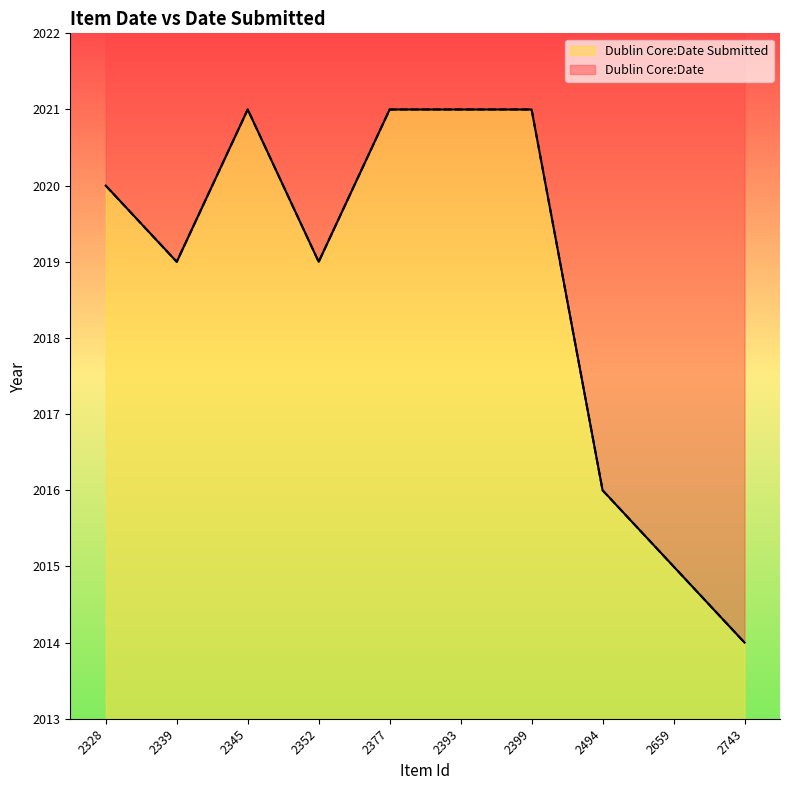

List the labels in order of Dublin Core:Date Submitted value, largest first.

2345, 2377, 2393, 2399, 2328, 2339, 2352, 2494, 2659, 2743